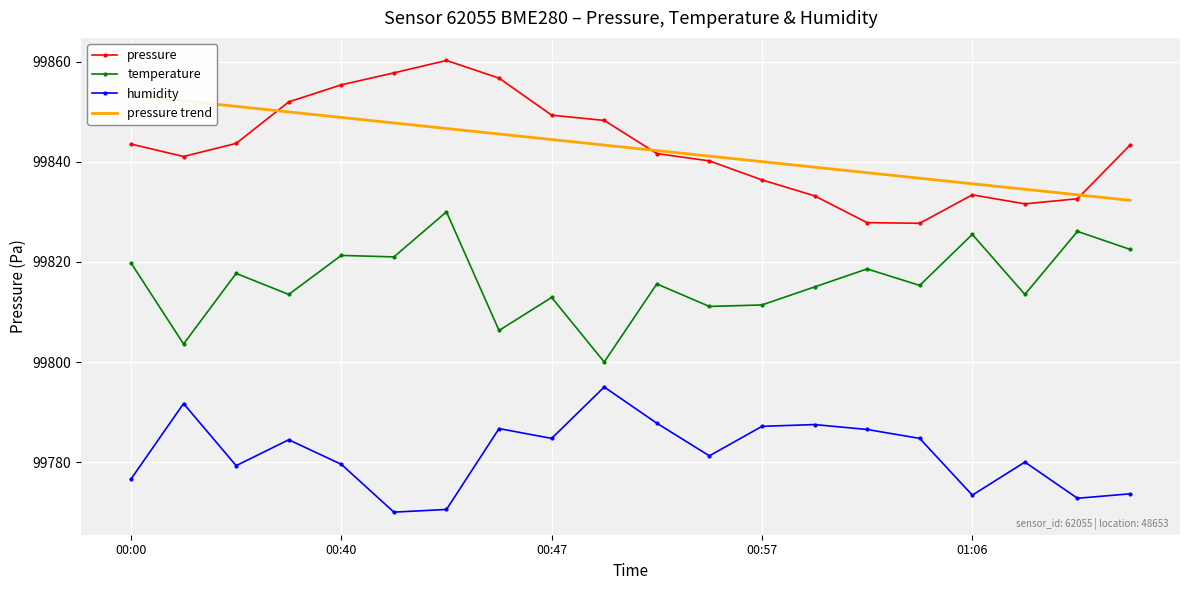

List the series in order of their peak value, lowest first.

humidity, temperature, pressure trend, pressure